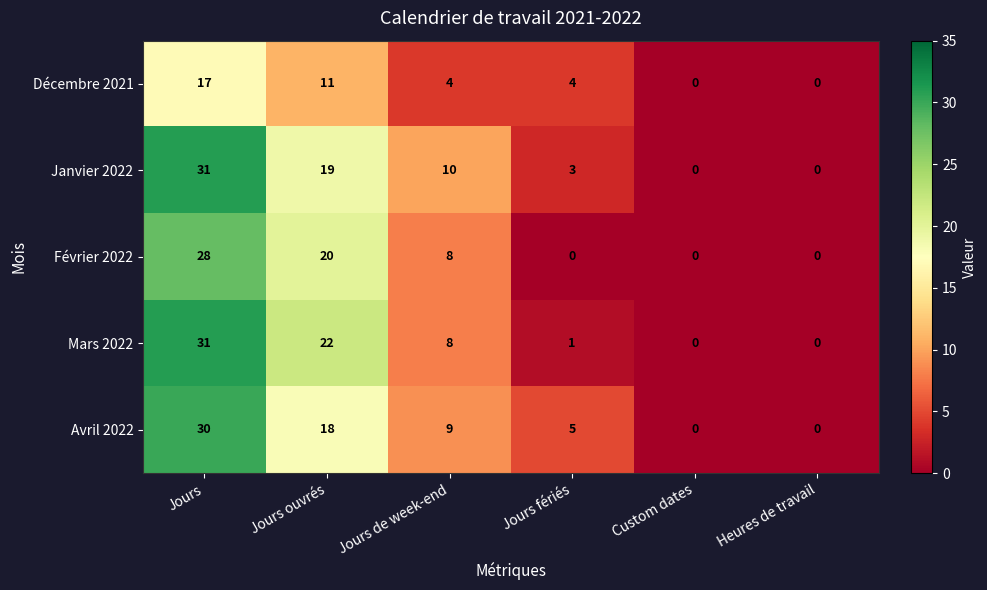

The value of Décembre 2021 at Custom dates is 0. True or false?

True